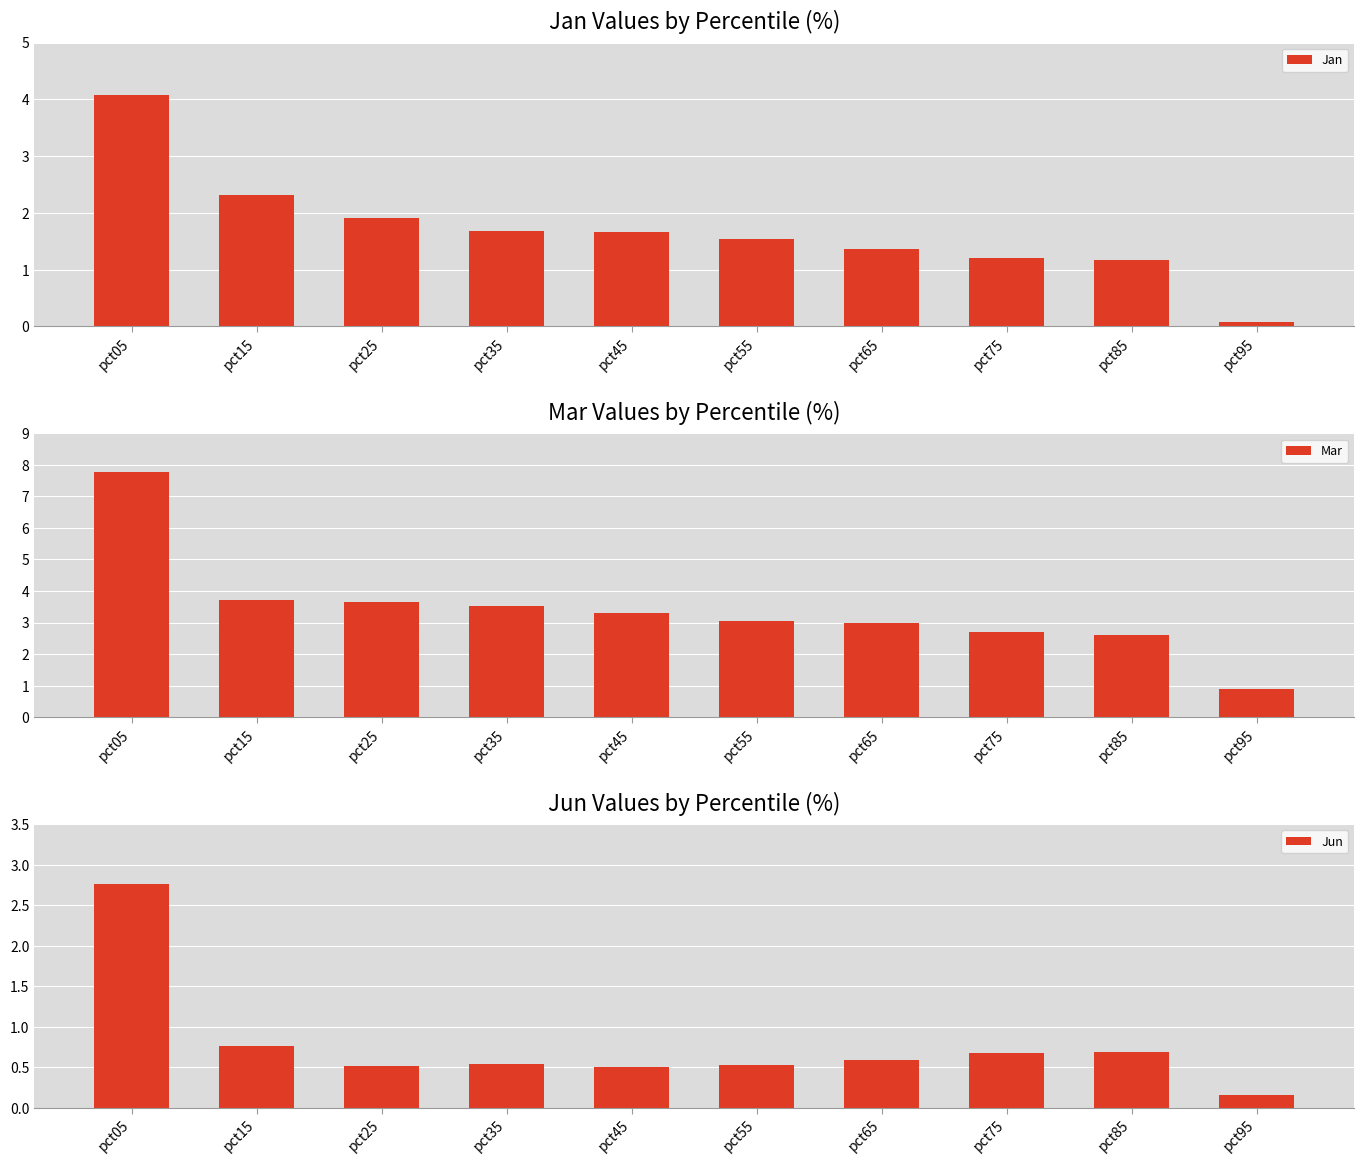

The value of Jun at pct45 is 0.5. True or false?

True